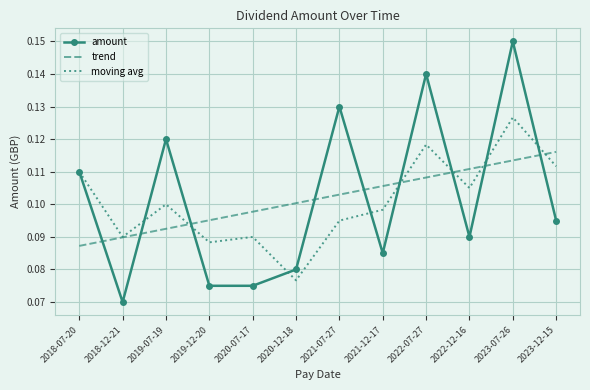

True or false: amount and trend intersect in this chart.

True